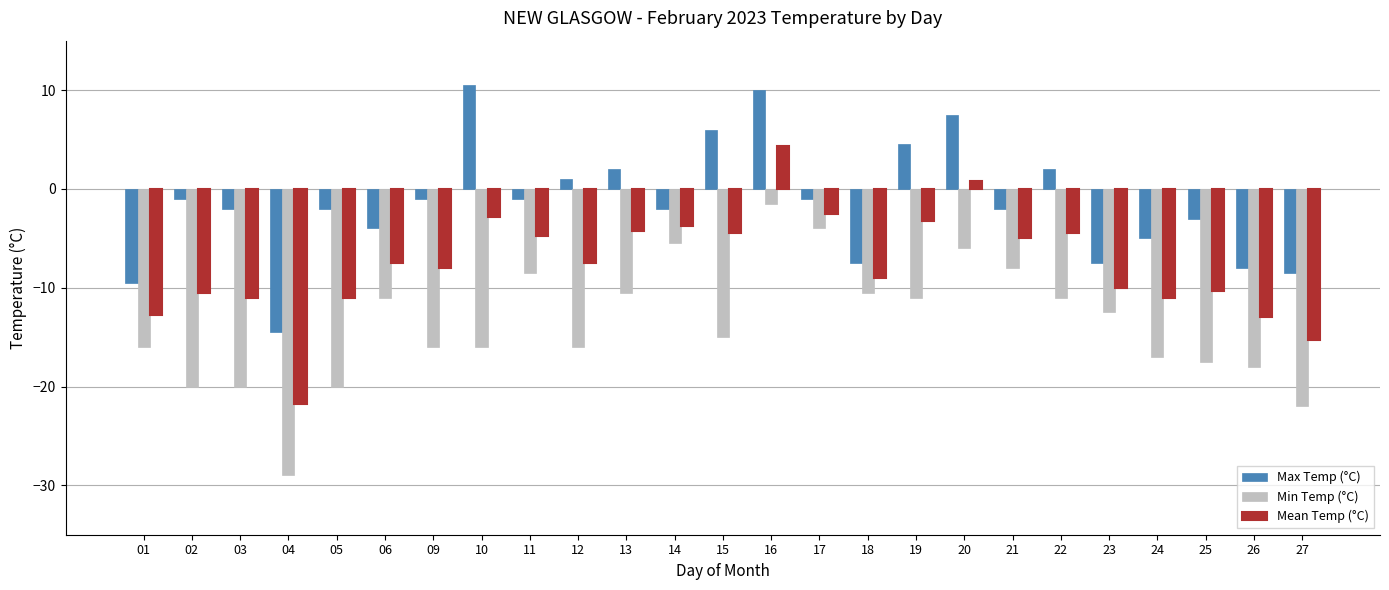

What is the greatest value displayed?

10.5